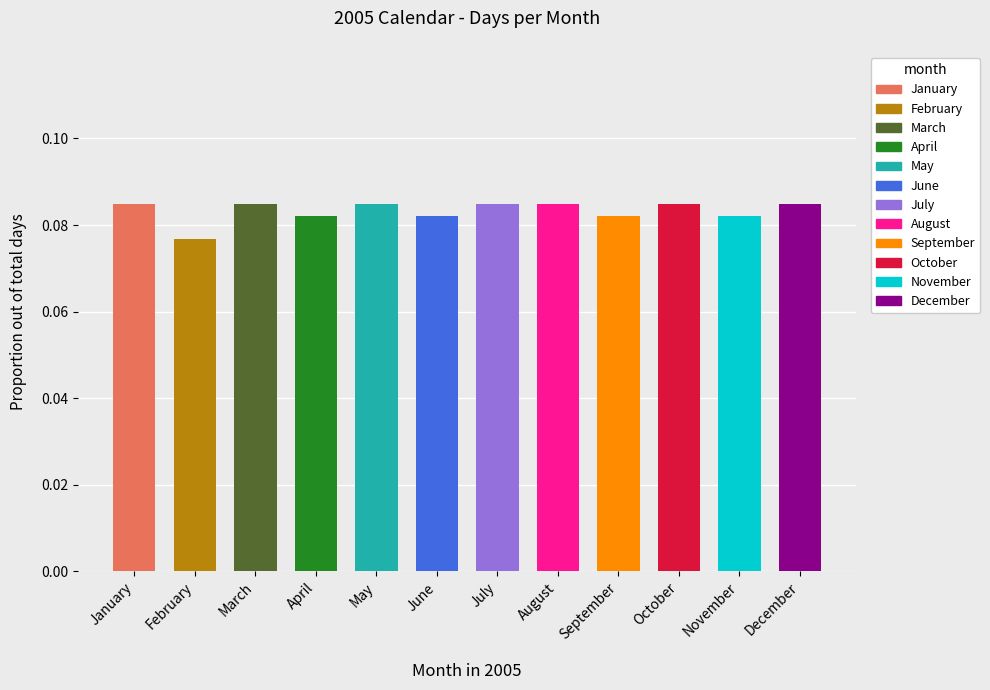

Is it true that the value at May is 0.0?

False